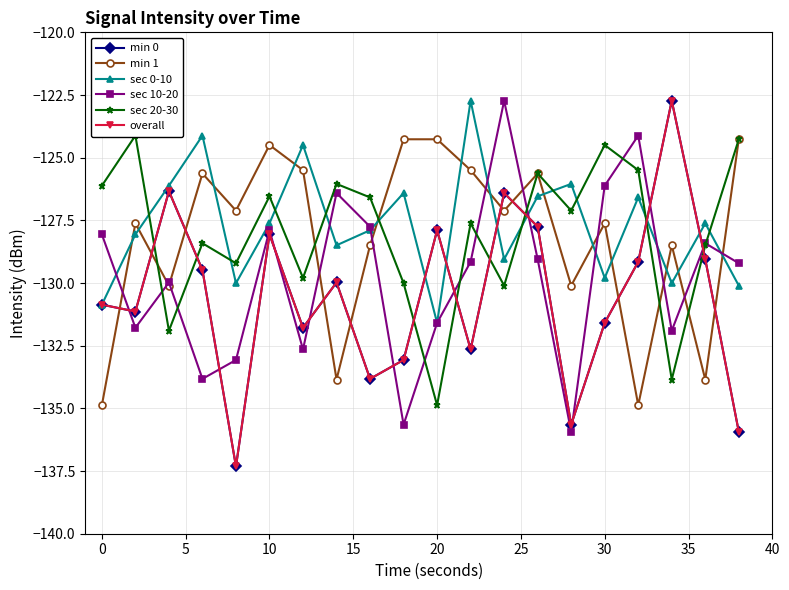

Reading right to left, what are all the values shown in this chart?

min 0: -135.9	-129.1	-122.7	-129.2	-131.6	-135.7	-127.8	-126.4	-132.6	-127.9	-133.1	-133.8	-130.0	-131.8	-128.1	-137.3	-129.5	-126.3	-131.1	-130.9
min 1: -124.3	-133.8	-128.5	-134.9	-127.6	-130.1	-125.6	-127.1	-125.5	-124.3	-124.3	-128.5	-133.8	-125.5	-124.5	-127.1	-125.6	-130.1	-127.6	-134.9
sec 0-10: -130.1	-127.6	-130.0	-126.6	-129.8	-126.0	-126.5	-129.1	-122.7	-131.6	-126.4	-127.9	-128.5	-124.5	-127.6	-130.0	-124.1	-126.1	-128.1	-130.9
sec 10-20: -129.2	-128.4	-131.9	-124.1	-126.1	-135.9	-129.1	-122.7	-129.2	-131.6	-135.7	-127.8	-126.4	-132.6	-127.9	-133.1	-133.8	-130.0	-131.8	-128.1
sec 20-30: -124.3	-128.5	-133.8	-125.5	-124.5	-127.1	-125.6	-130.1	-127.6	-134.9	-130.0	-126.6	-126.0	-129.8	-126.5	-129.2	-128.4	-131.9	-124.1	-126.1
overall: -135.9	-129.1	-122.7	-129.2	-131.6	-135.7	-127.8	-126.4	-132.6	-127.9	-133.1	-133.8	-130.0	-131.8	-128.1	-137.3	-129.5	-126.3	-131.1	-130.9